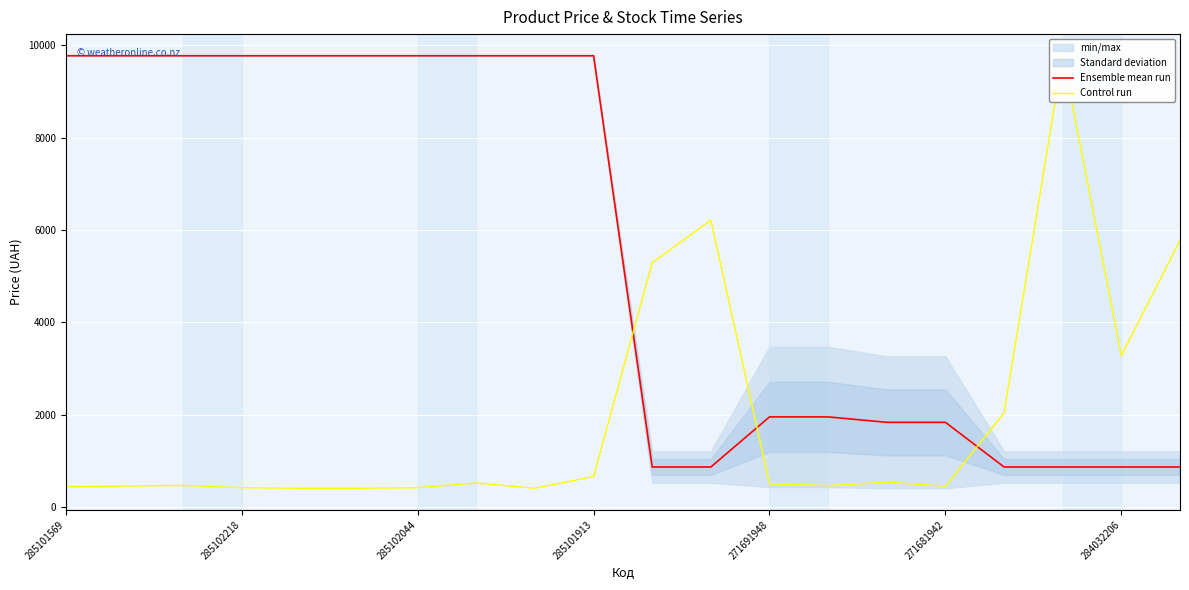

True or false: Ensemble mean run has a value of 4680.7 at 285101569.

False